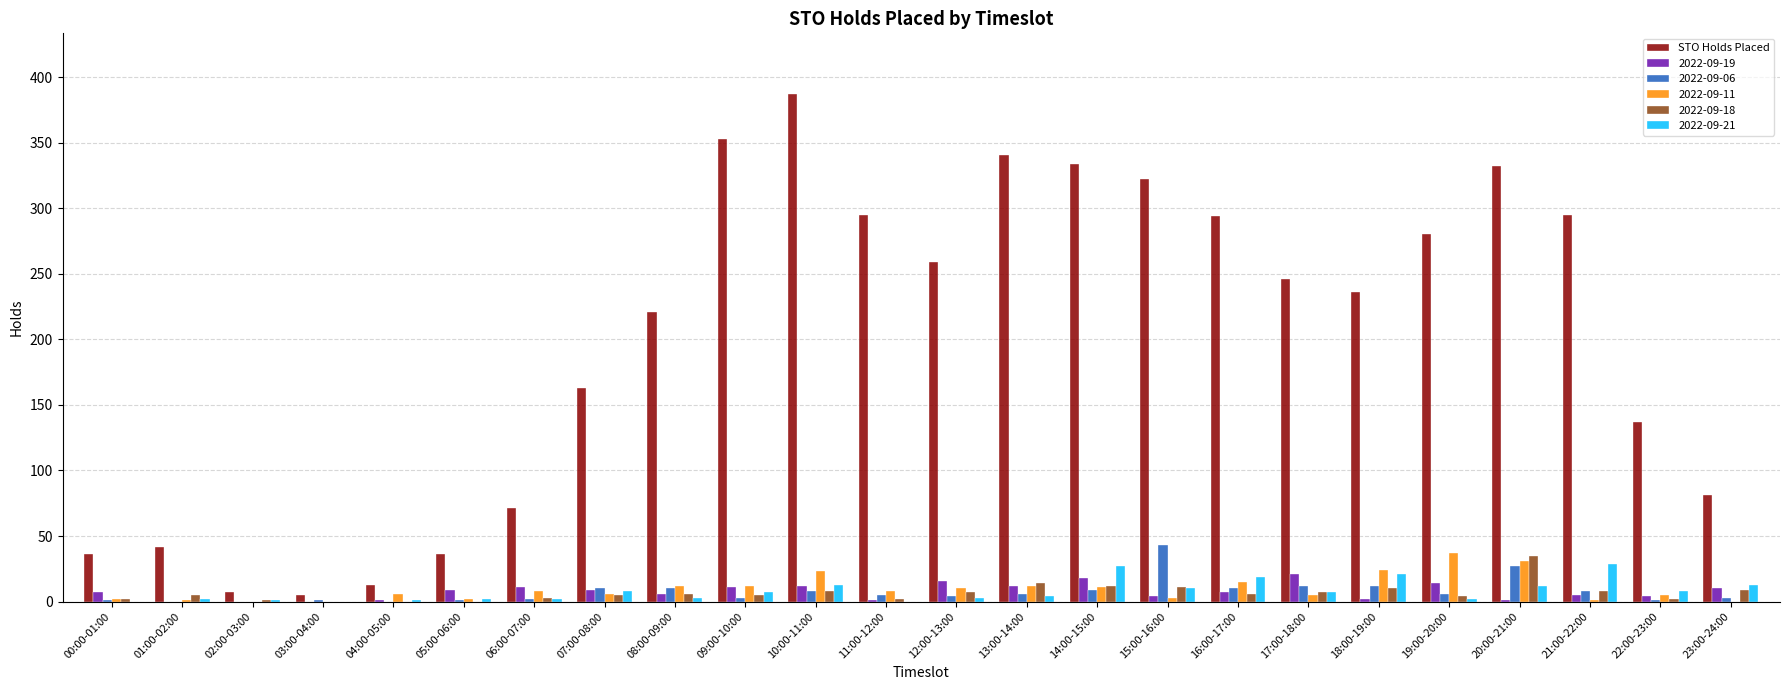

Which series changed the most between 12:00-13:00 and 22:00-23:00?

STO Holds Placed